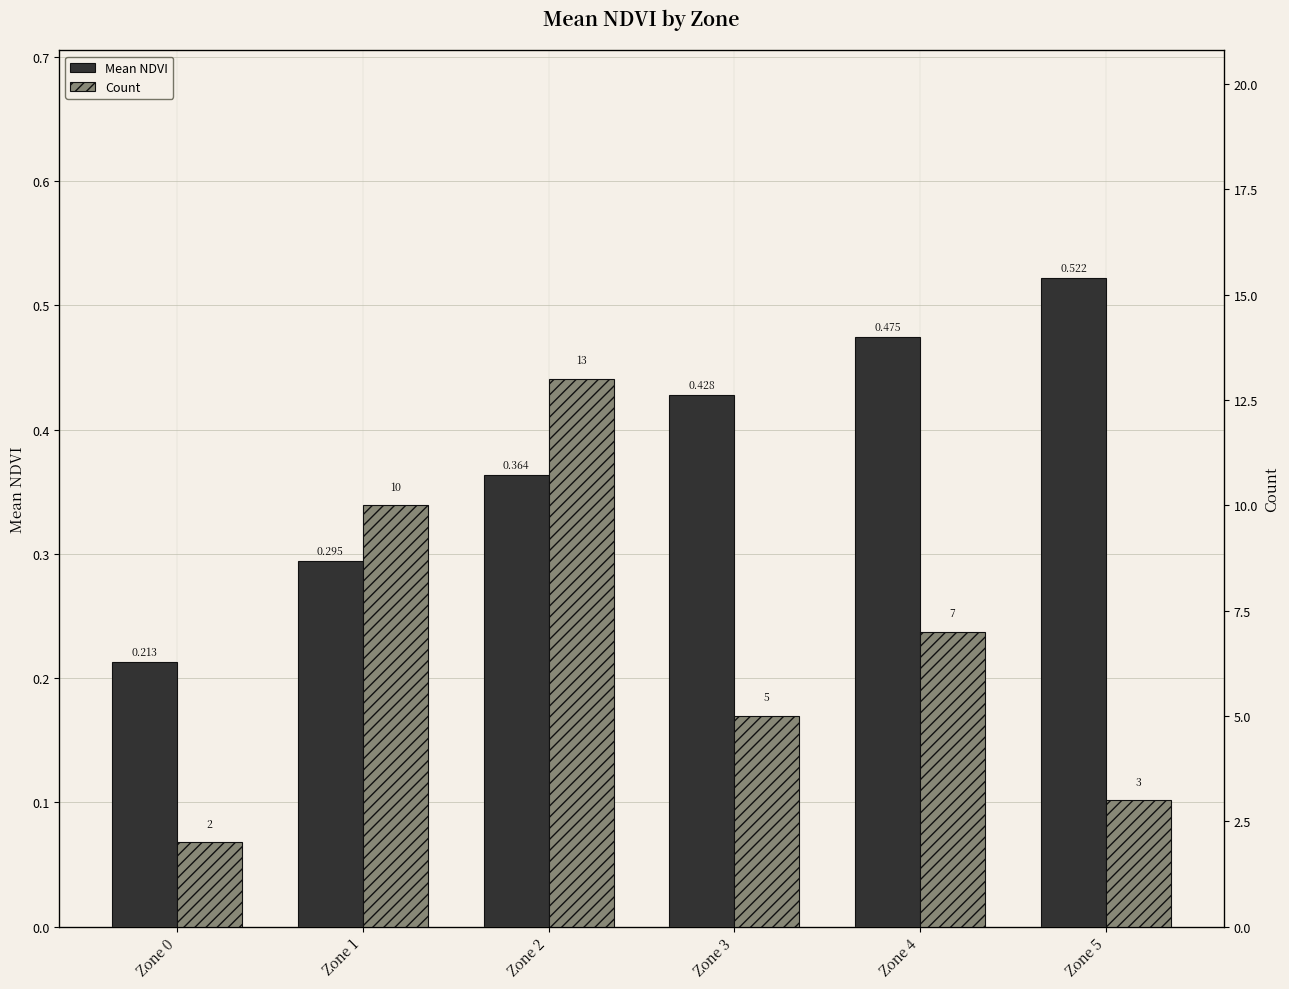

Which series has the largest total across all categories?

Count